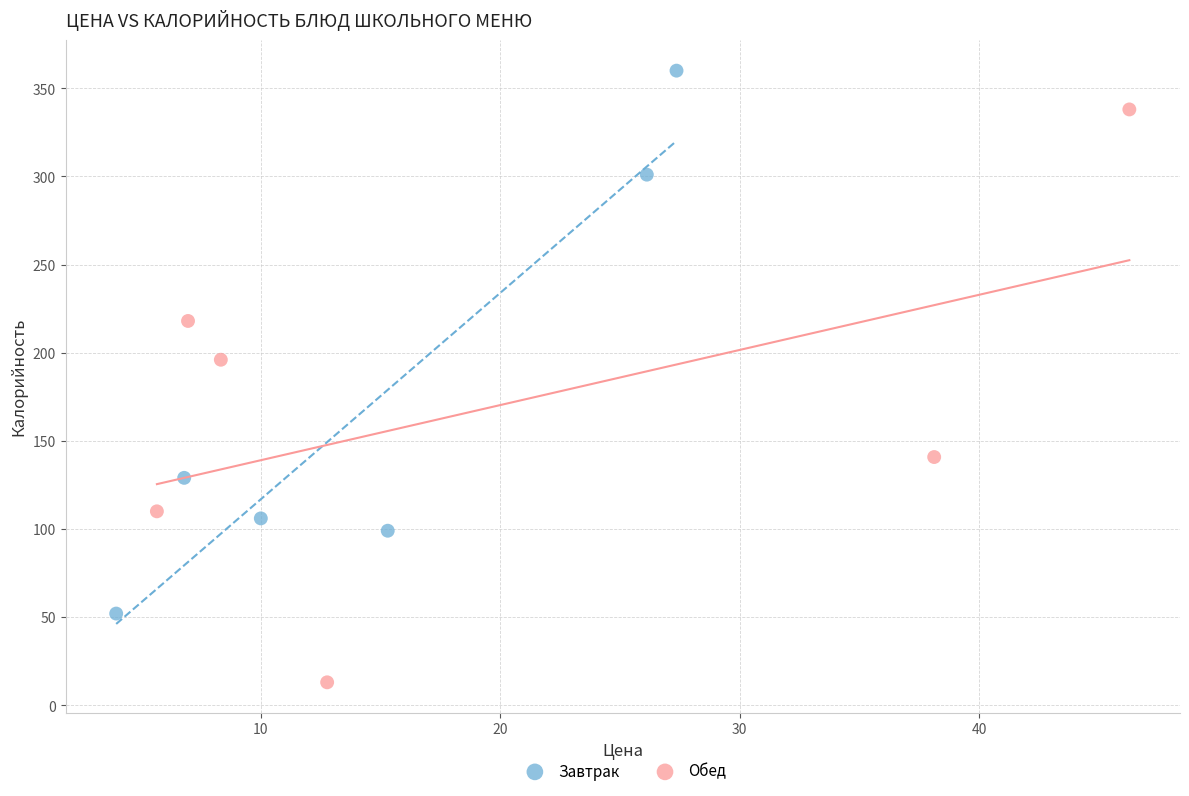

Which series reaches the minimum Y coordinate?

Обед